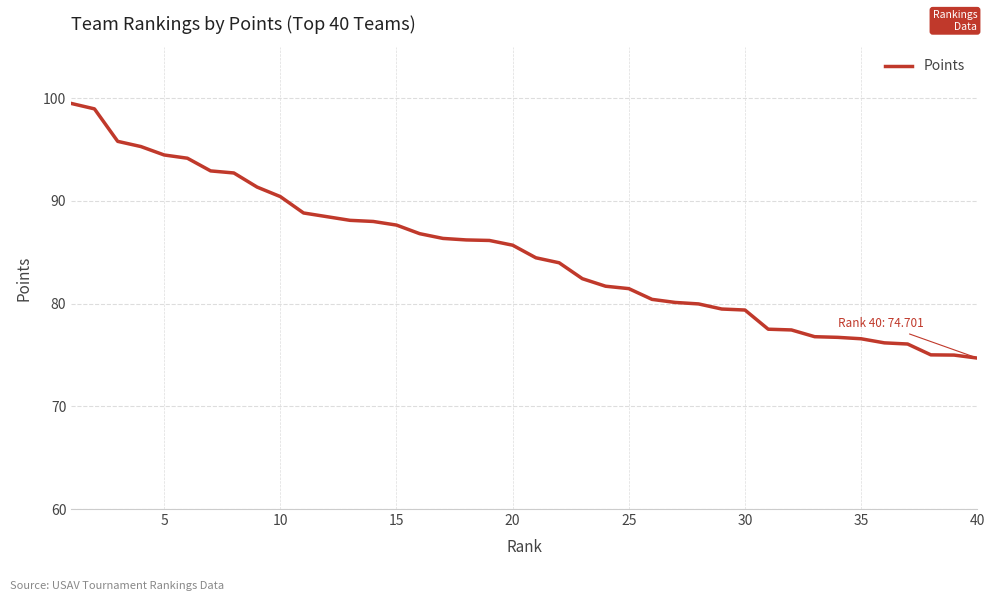

What is the smallest value displayed?

74.7